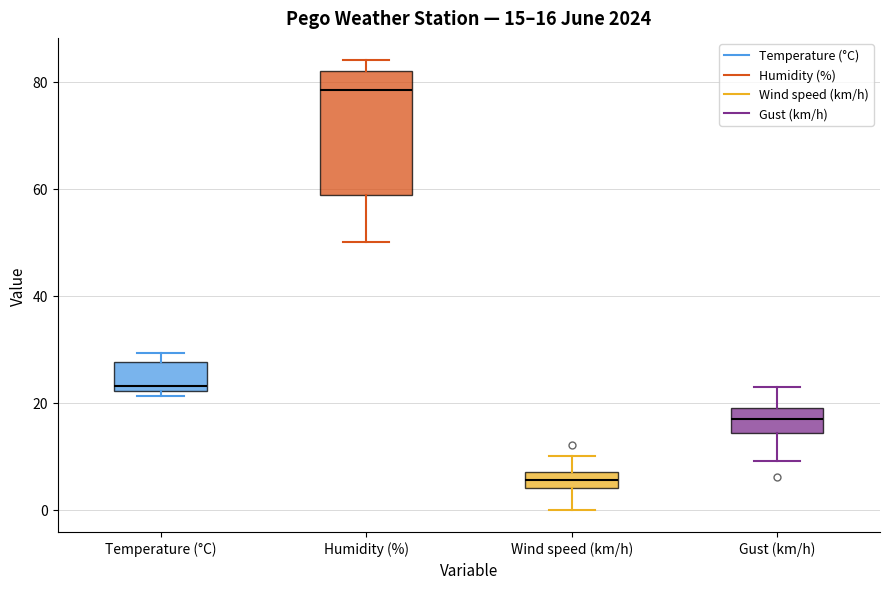

Which box has the highest median line?

Humidity (%)